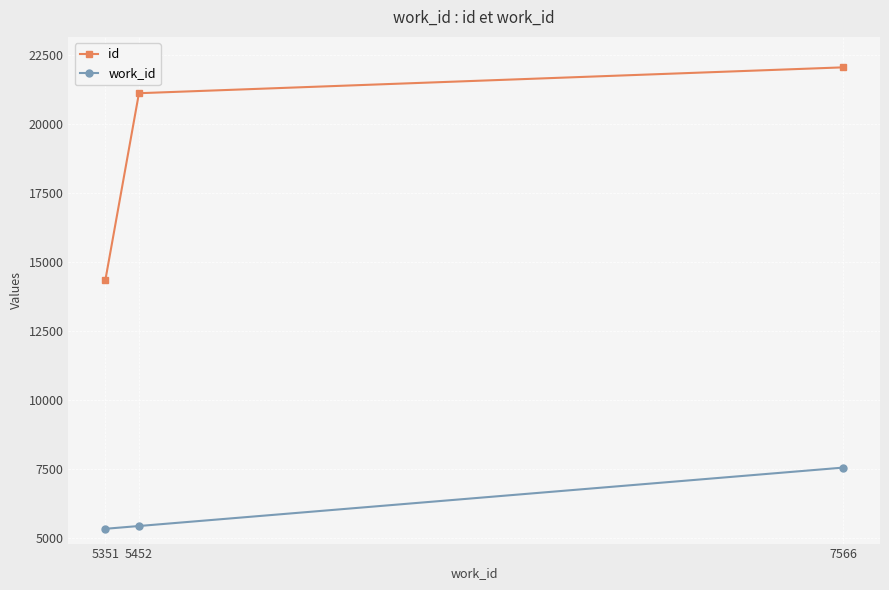

What is the average value of the id series?

19171